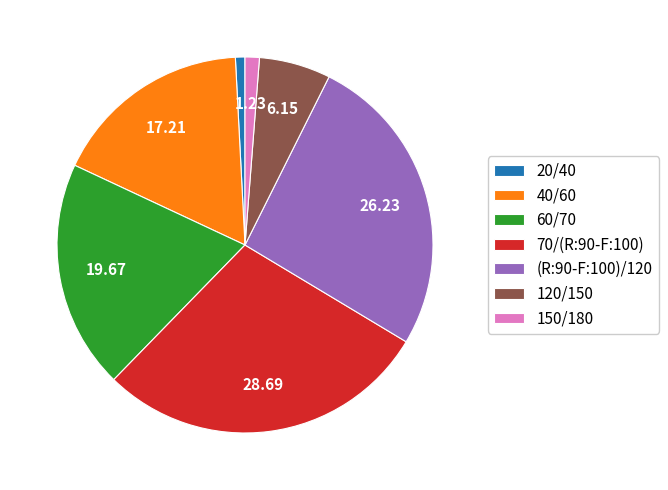

Do 40/60 and 150/180 together represent more than half of the pie?

No